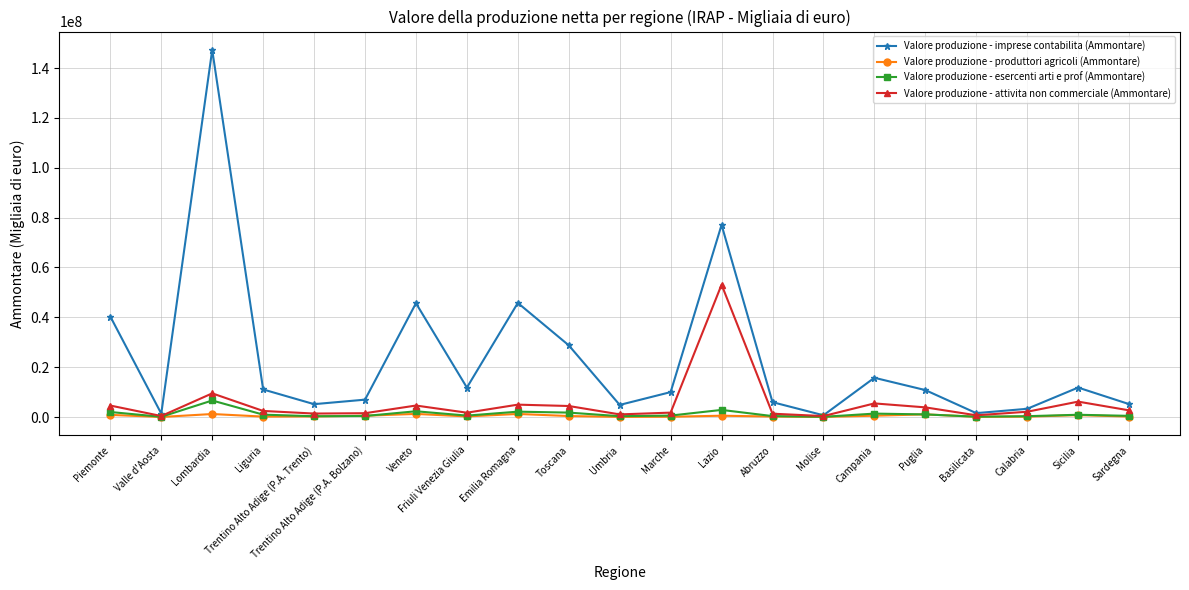

True or false: Valore produzione - produttori agricoli (Ammontare) has more than 1 interior local peaks.

True